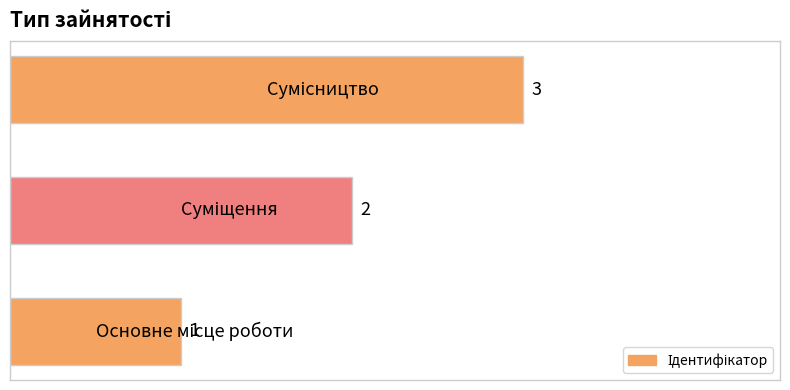

What is the sum of all values?

6